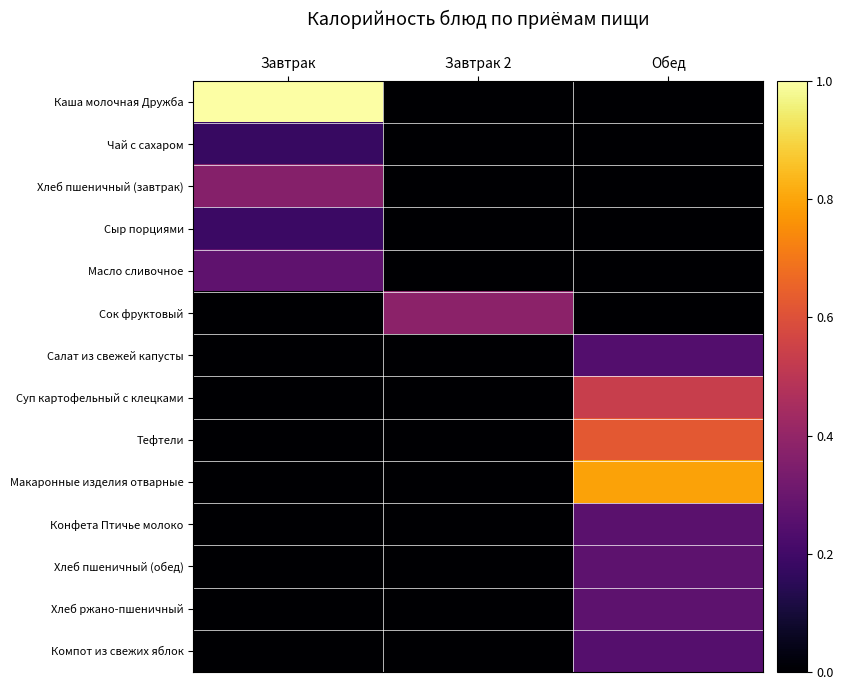

Rank the series at Завтрак 2 from lowest to highest value.

Каша молочная Дружба, Чай с сахаром, Хлеб пшеничный (завтрак), Сыр порциями, Масло сливочное, Салат из свежей капусты, Суп картофельный с клецками, Тефтели, Макаронные изделия отварные, Конфета Птичье молоко, Хлеб пшеничный (обед), Хлеб ржано-пшеничный, Компот из свежих яблок, Сок фруктовый